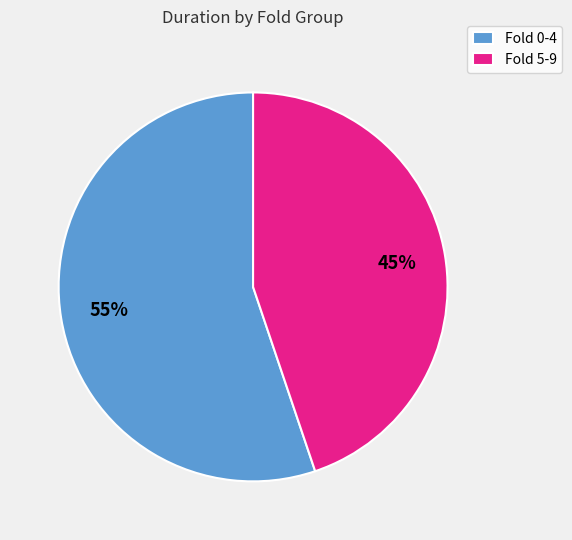

What is the smallest slice in the pie chart?

Fold 5-9